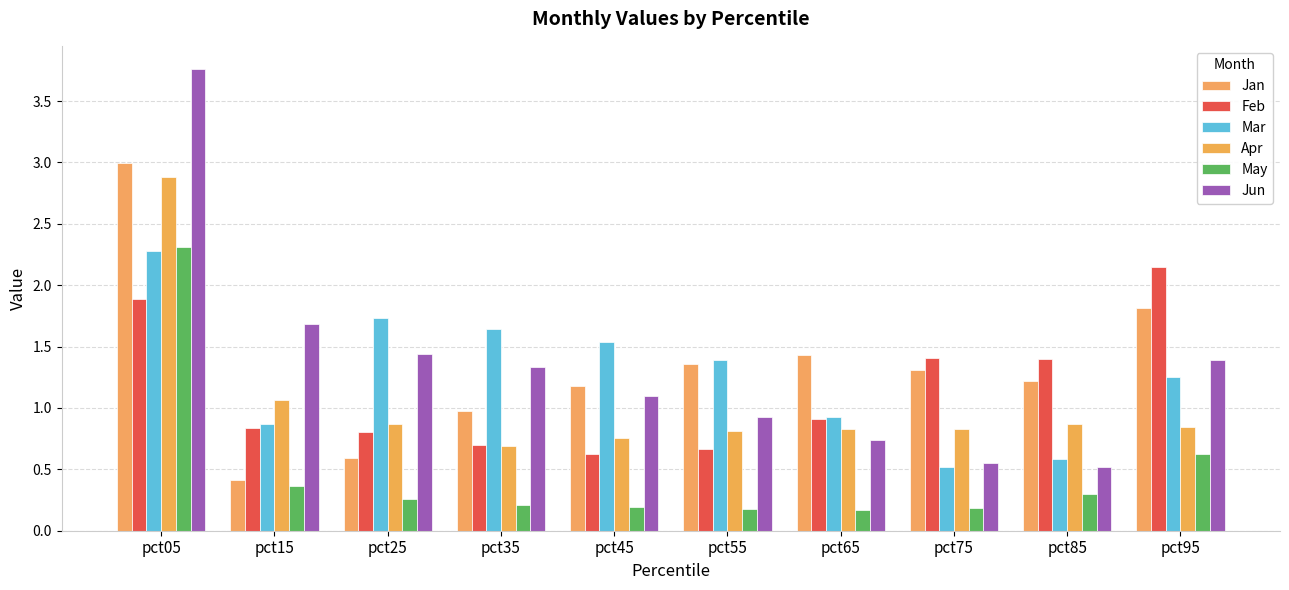

Is it true that Mar equals 0.9 at pct05?

False